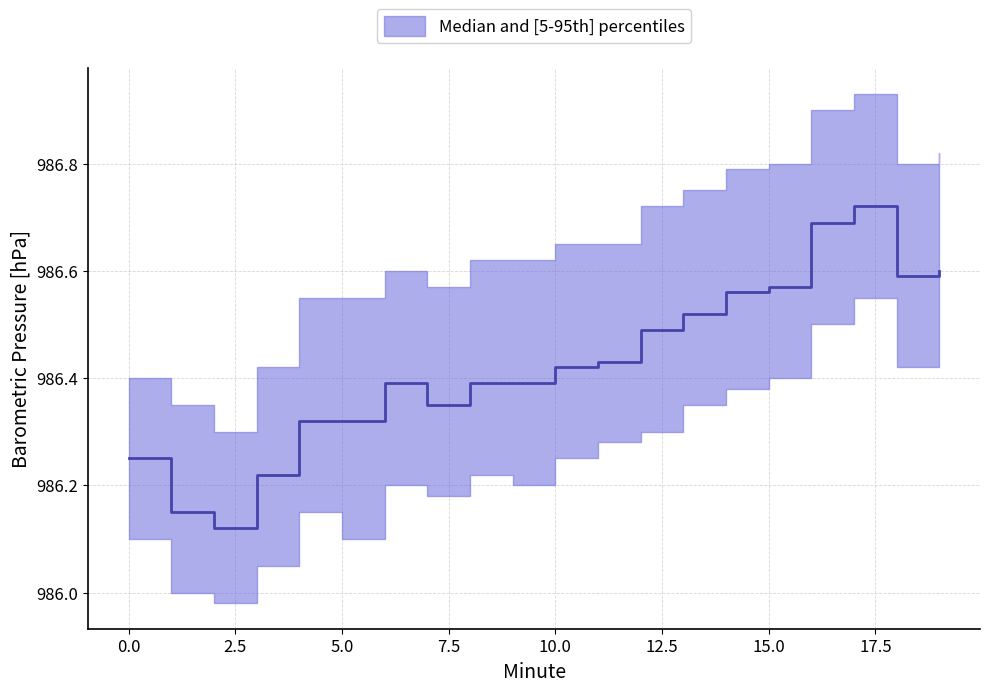

Reading left to right, list all the values displayed in this chart.

median: 0=986.2	1=986.1	2=986.1	3=986.2	4=986.3	5=986.3	6=986.4	7=986.4	8=986.4	9=986.4	10=986.4	11=986.4	12=986.5	13=986.5	14=986.6	15=986.6	16=986.7	17=986.7	18=986.6	19=986.6
p5: 0=986.1	1=986.0	2=986.0	3=986.0	4=986.1	5=986.1	6=986.2	7=986.2	8=986.2	9=986.2	10=986.2	11=986.3	12=986.3	13=986.4	14=986.4	15=986.4	16=986.5	17=986.5	18=986.4	19=986.4
p95: 0=986.4	1=986.4	2=986.3	3=986.4	4=986.5	5=986.5	6=986.6	7=986.6	8=986.6	9=986.6	10=986.6	11=986.6	12=986.7	13=986.8	14=986.8	15=986.8	16=986.9	17=986.9	18=986.8	19=986.8